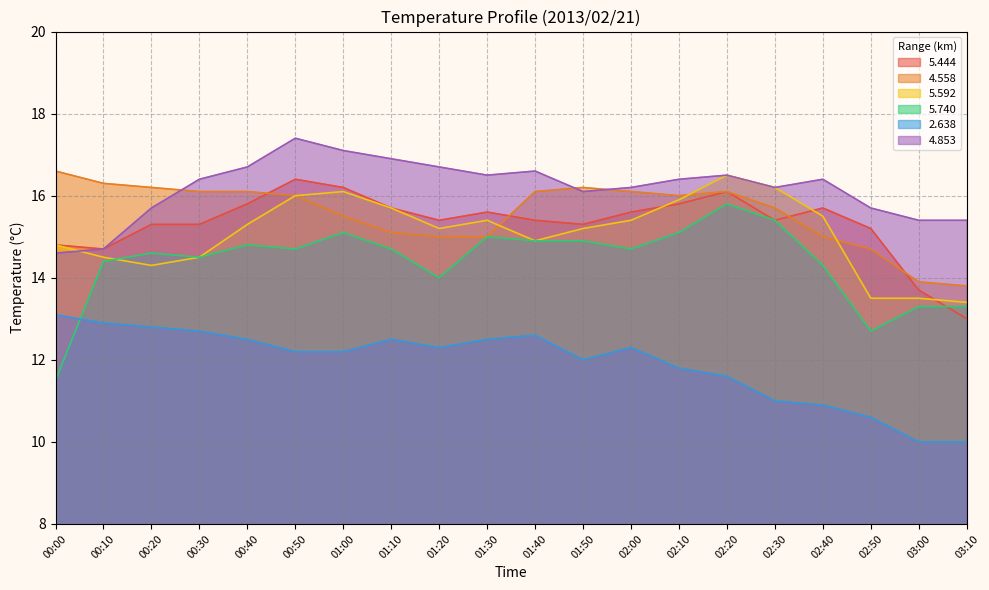

What are all the series names shown in the legend?

5.444, 4.558, 5.592, 5.740, 2.638, 4.853